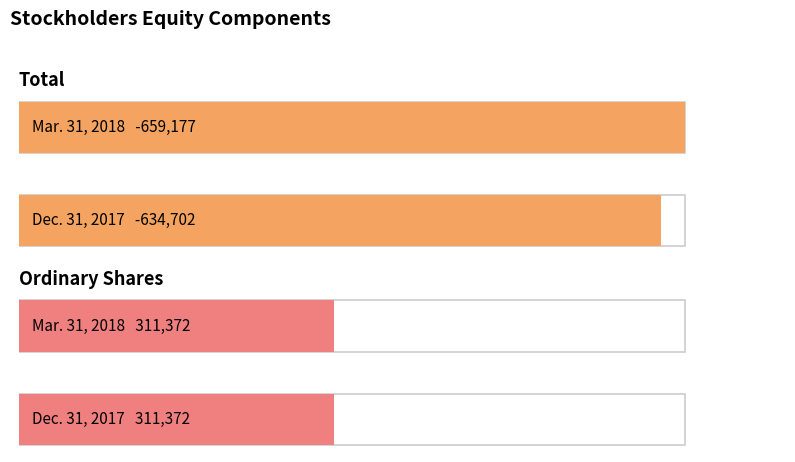

What is the greatest value displayed?

311372